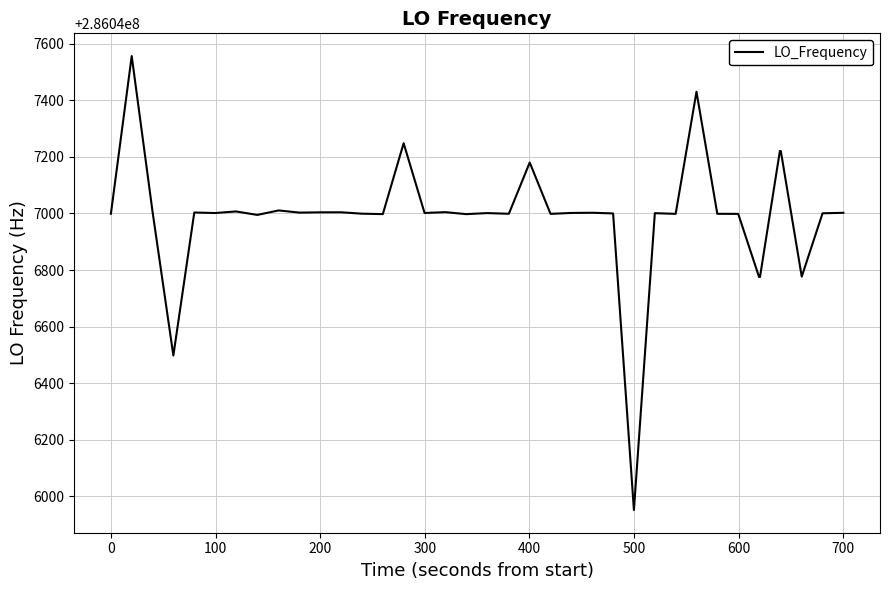

What is the maximum value shown in the chart?

286047555.9